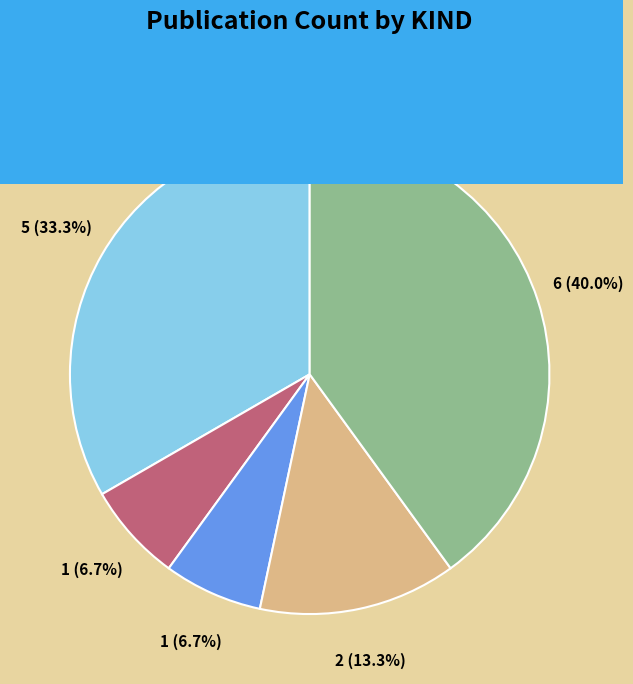

The 国内講演発表 slice represents 40% of the pie. True or false?

True